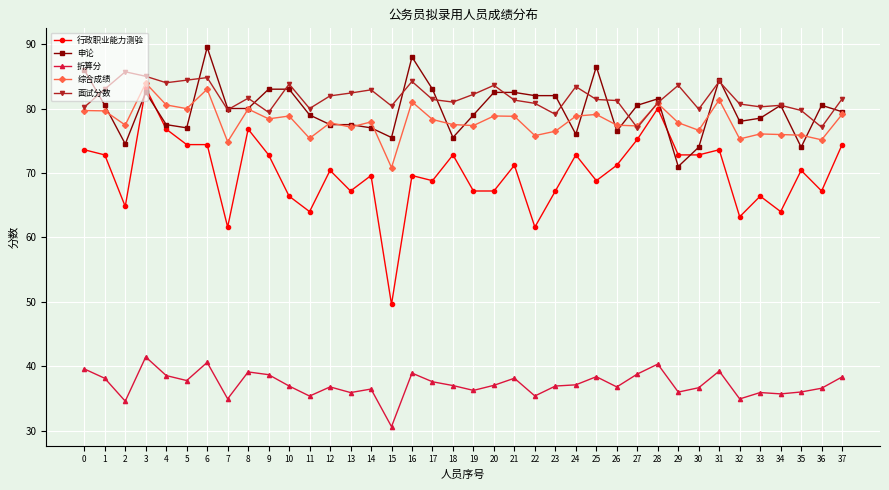

True or false: 行政职业能力测验 and 折算分 cross at least once.

False